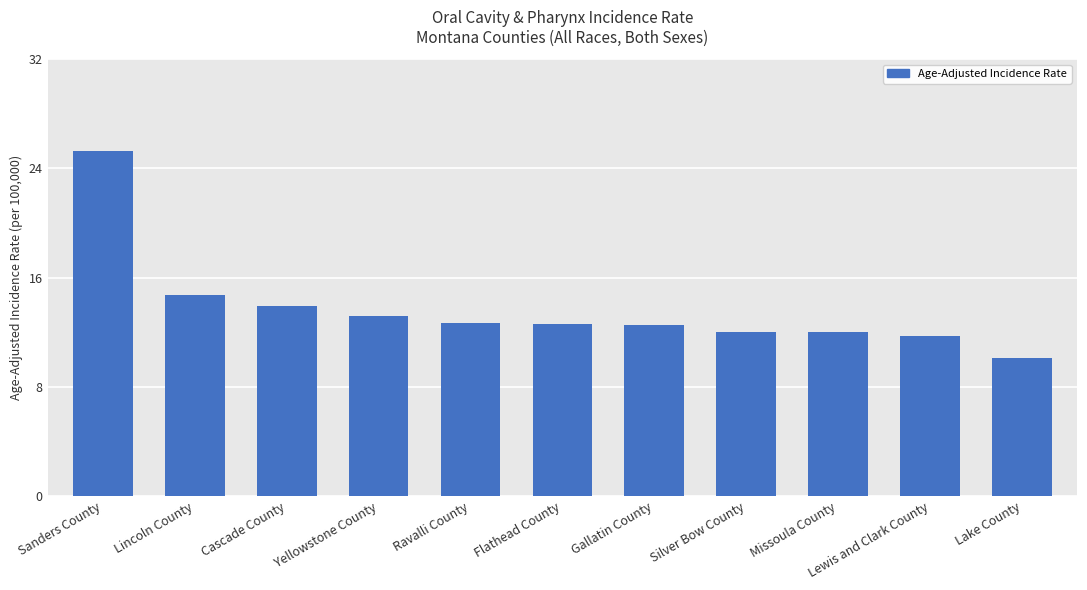

Where is the data nearest to the value 17?

Lincoln County